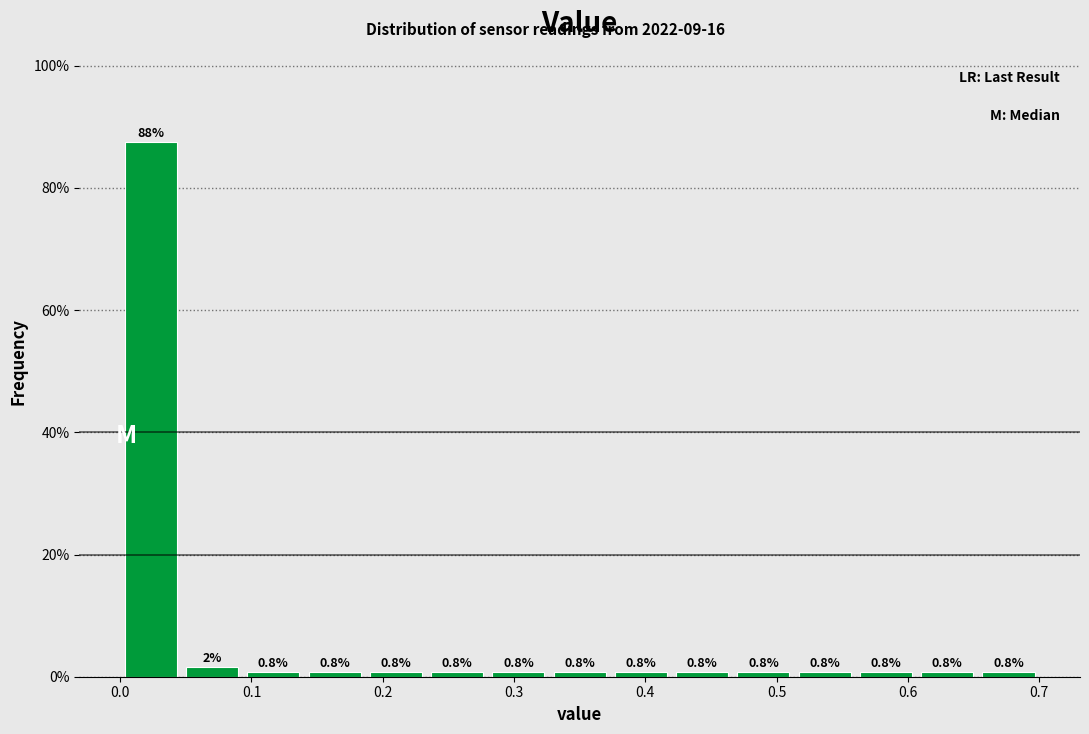

Which range on the x-axis has the tallest bar?

0.00 to 0.05